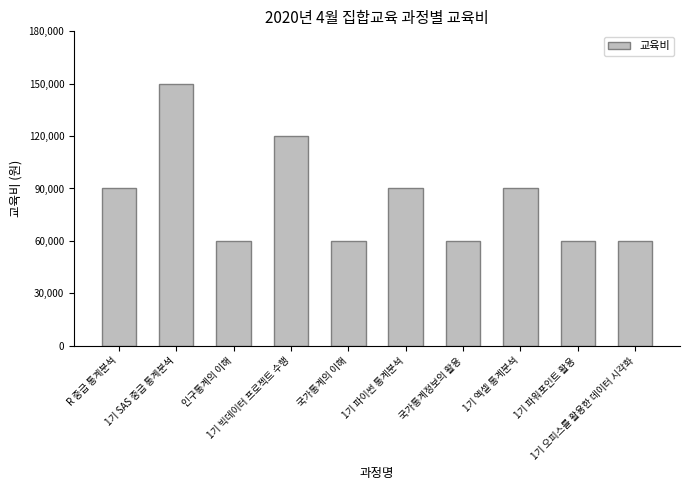

What is the average value?

84000